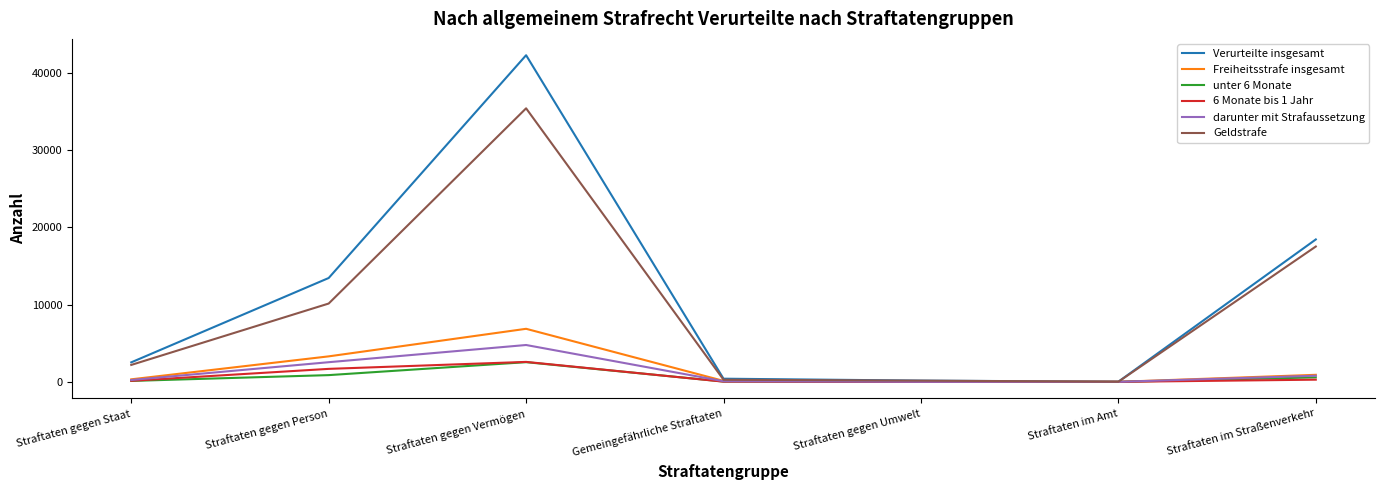

Which series changed the most between Straftaten gegen Person and Straftaten im Amt?

Verurteilte insgesamt